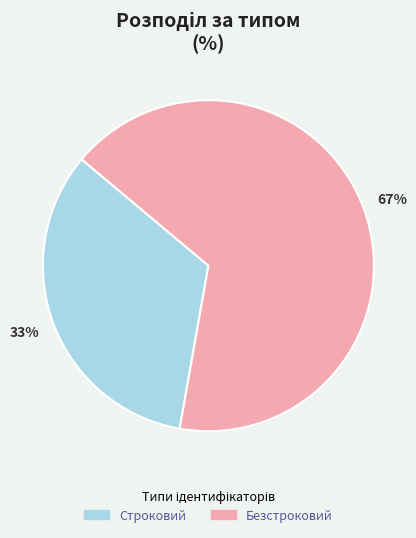

How many segments does this pie chart have?

2